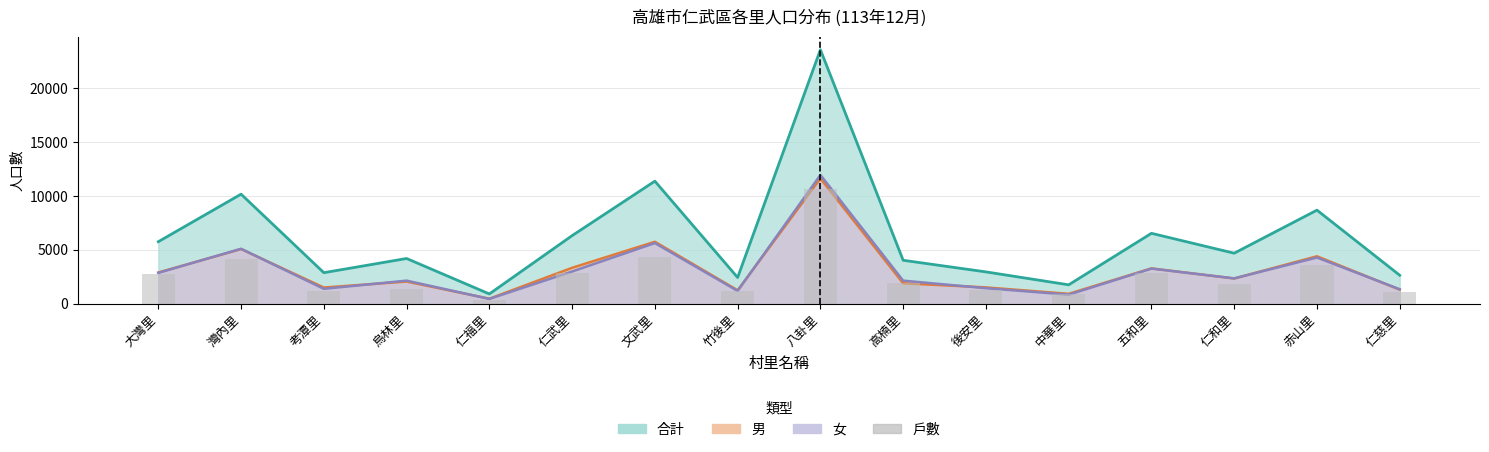

What position from the left is 考潭里?

3